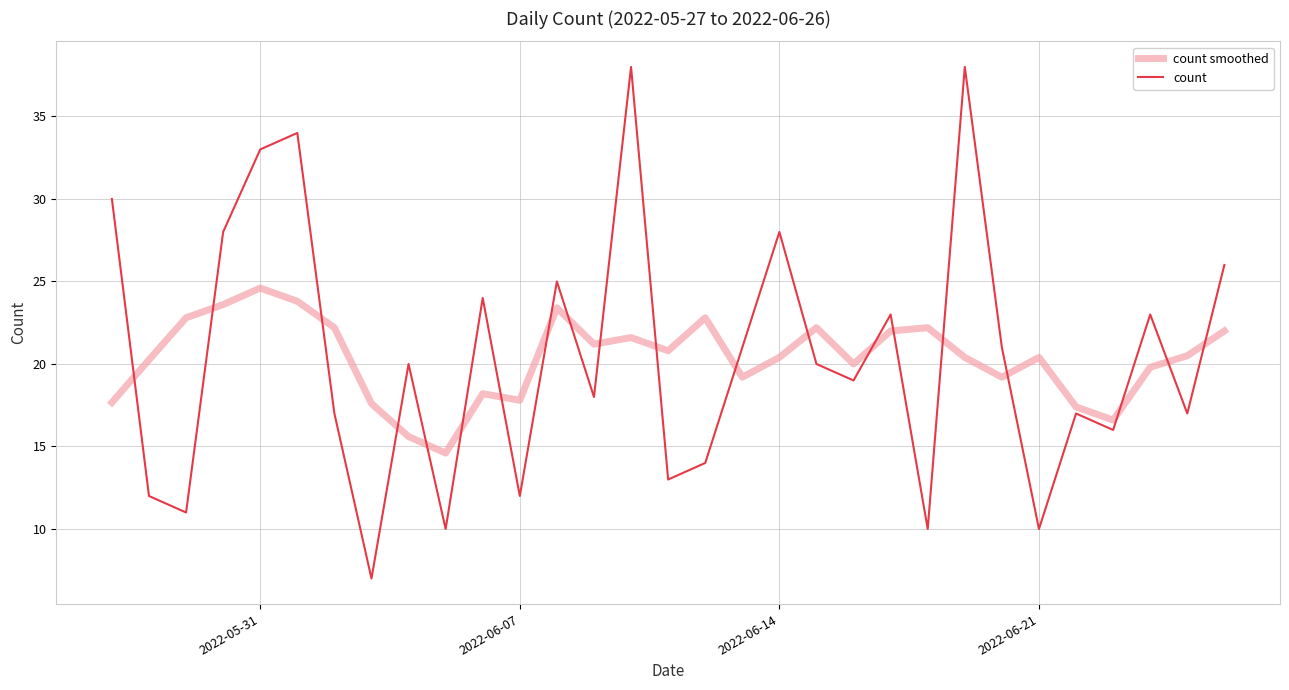

What is the greatest value displayed?

38.0